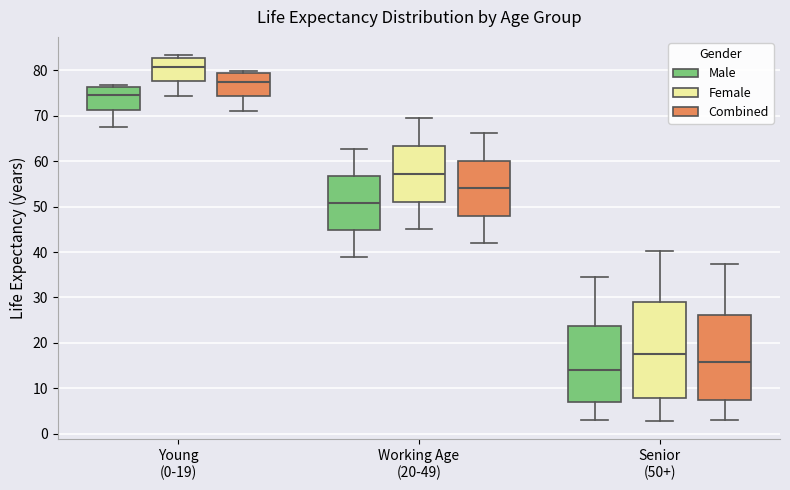

Reading left to right, transcribe this box plot: for each box, give where its median line is, the range the box spans, and where its two whiskers end, as read against the y-axis. The values are not printed on the chart, so give them approximately, as read against the axis.

Young (0-19) (Male): median 74, box 71 to 76, whiskers 68 to 77
Young (0-19) (Female): median 81, box 78 to 83, whiskers 74 to 83 (just above the box's upper edge)
Young (0-19) (Combined): median 77, box 74 to 79, whiskers 71 to 80
Working Age (20-49) (Male): median 51, box 45 to 57, whiskers 39 to 63
Working Age (20-49) (Female): median 57, box 51 to 63, whiskers 45 to 70
Working Age (20-49) (Combined): median 54, box 48 to 60, whiskers 42 to 66
Senior (50+) (Male): median 14, box 7 to 24, whiskers 3 to 35
Senior (50+) (Female): median 18, box 8 to 29, whiskers 3 to 40
Senior (50+) (Combined): median 16, box 7 to 26, whiskers 3 to 37